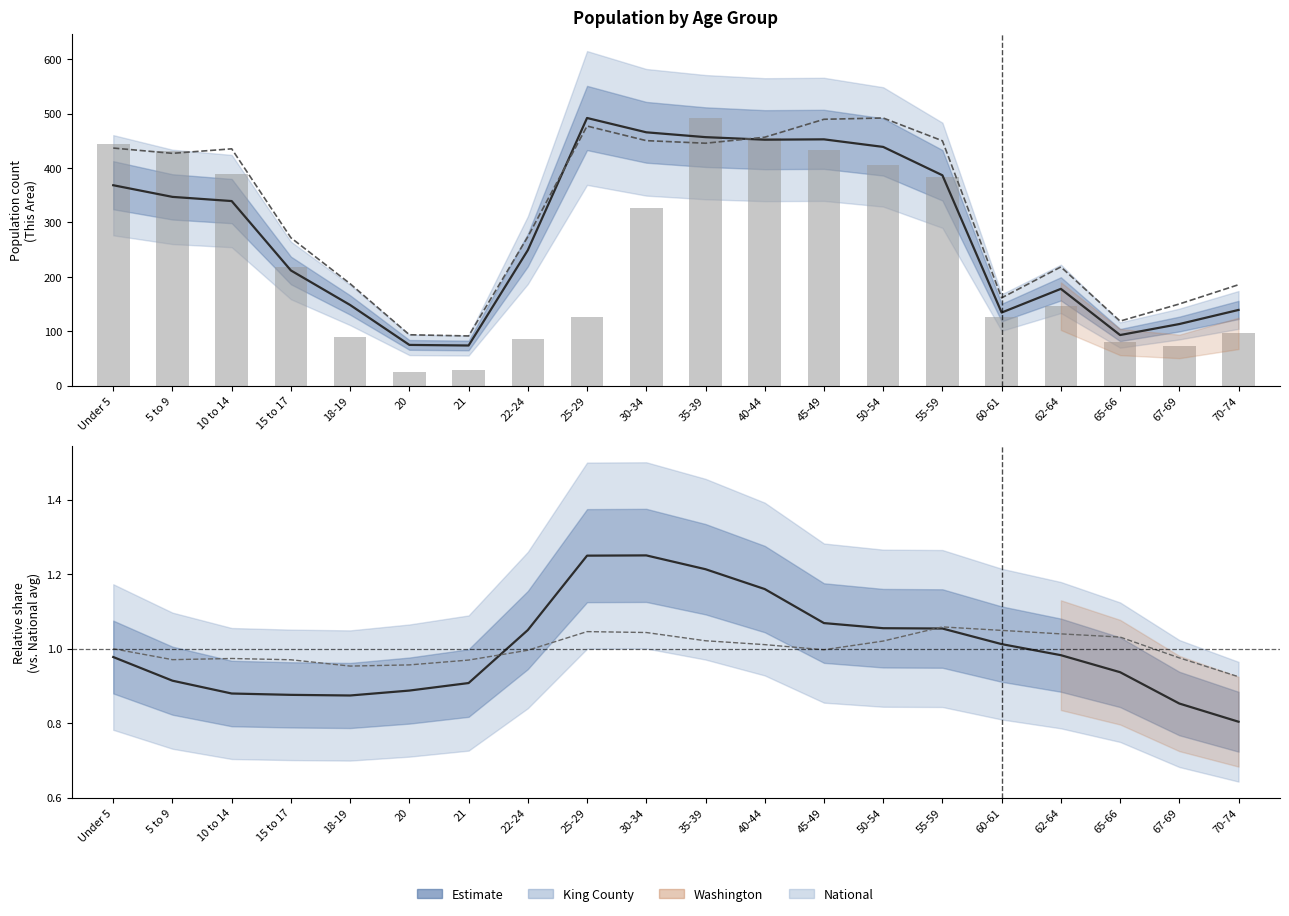

Reading left to right, extract all data points from this chart.

King County (scaled): 368.4	347.0	339.3	211.7	148.2	74.8	73.7	249.0	492.0	465.7	456.8	452.1	452.7	438.8	386.7	134.3	177.9	93.0	113.2	139.1
Washington (scaled): 436.7	427.0	435.3	271.8	187.3	93.5	91.3	273.7	477.2	450.4	445.6	456.6	489.6	492.0	450.1	161.4	218.2	118.6	150.1	185.5
This Area: 445.0	431.0	389.0	218.0	90.0	25.0	28.0	85.0	126.0	327.0	492.0	455.0	433.0	405.0	384.0	126.0	146.0	80.0	72.0	96.0
King County ratio: 1.0	0.9	0.9	0.9	0.9	0.9	0.9	1.0	1.2	1.3	1.2	1.2	1.1	1.1	1.1	1.0	1.0	0.9	0.9	0.8
Washington ratio: 1.0	1.0	1.0	1.0	1.0	1.0	1.0	1.0	1.0	1.0	1.0	1.0	1.0	1.0	1.1	1.0	1.0	1.0	1.0	0.9